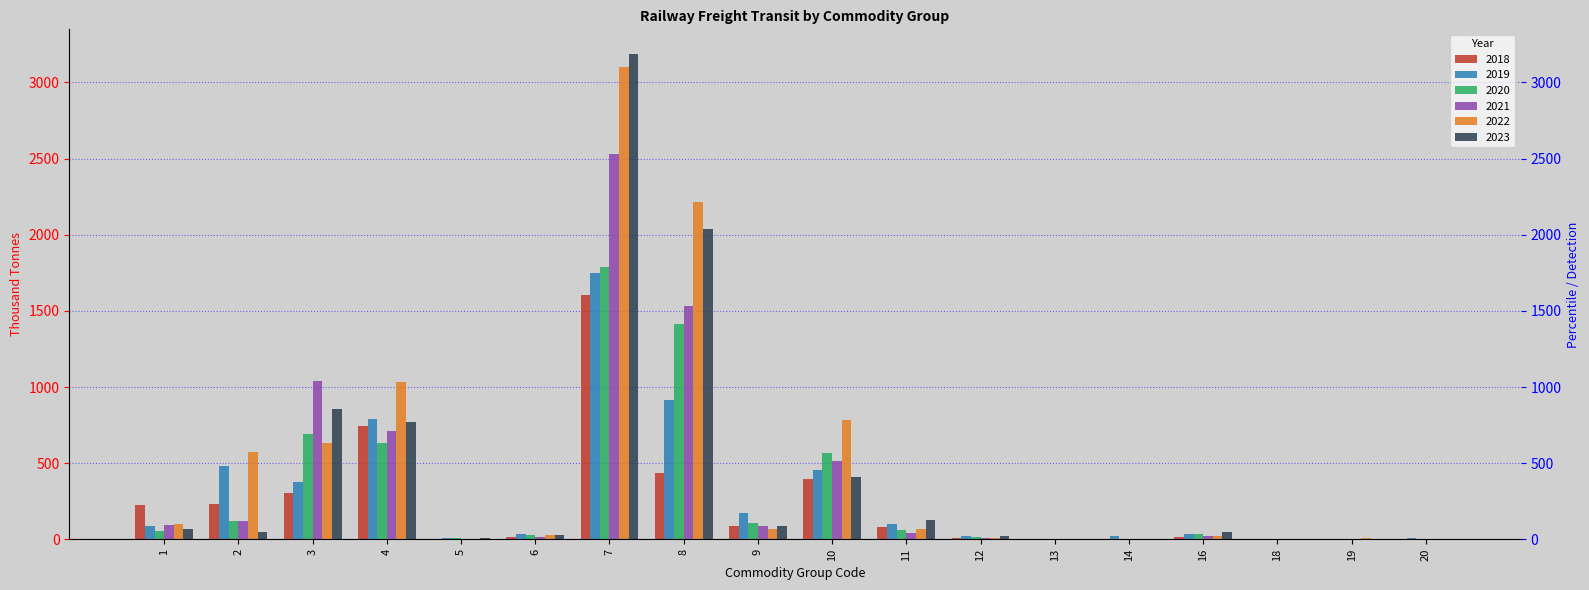

At which category is the sum across all series the highest?

7